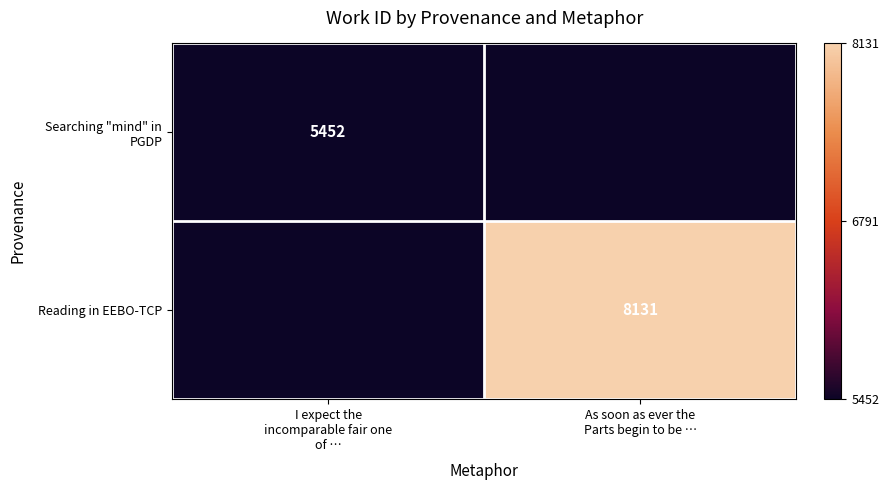

At which label does Reading in EEBO-TCP reach its minimum?

I expect the incomparable fair one of …